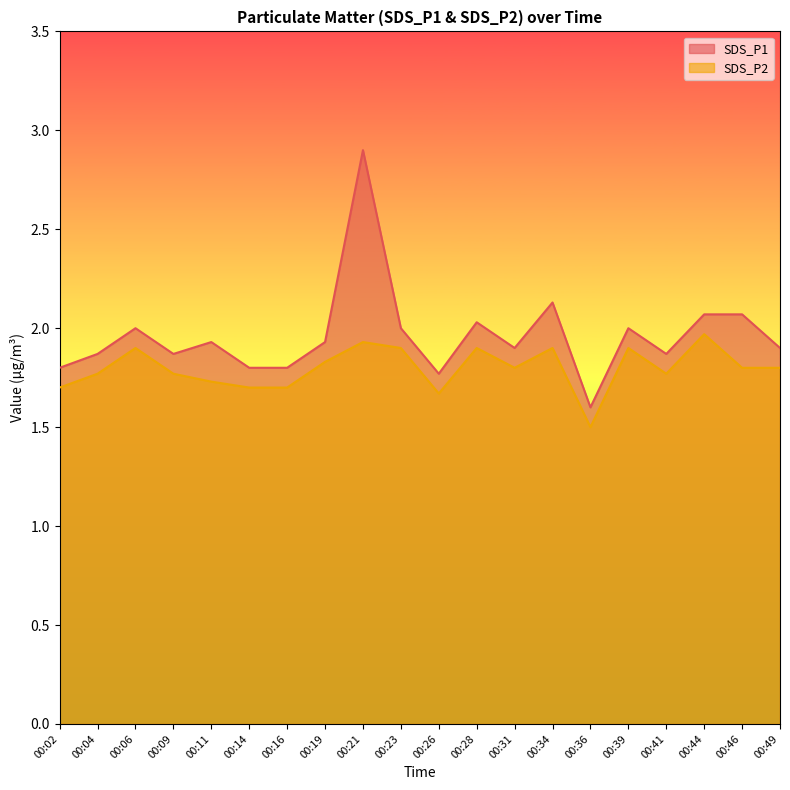

What is the difference between the maximum and minimum values in the SDS_P1 series?

1.3